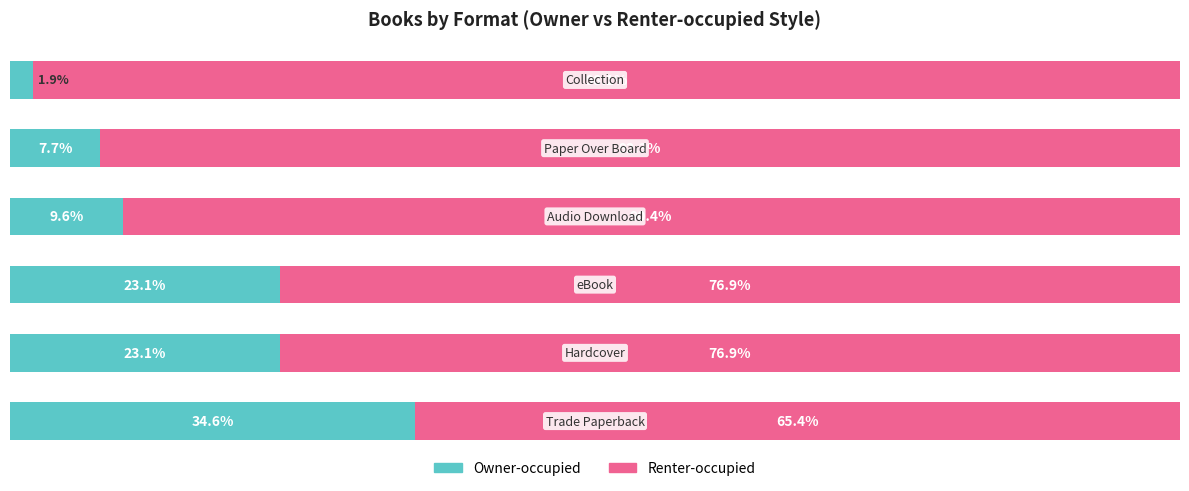

What are all the series names shown in the legend?

Owner-occupied, Renter-occupied